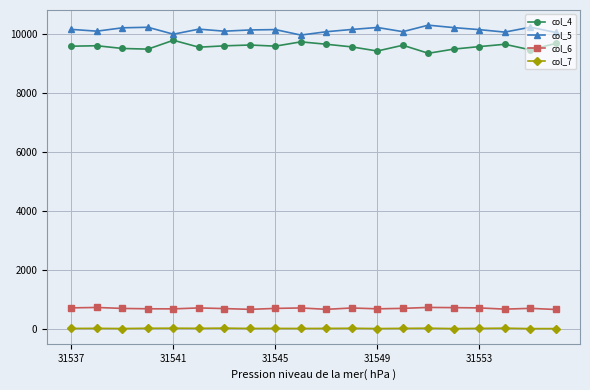

What is the maximum value shown in the chart?

10288